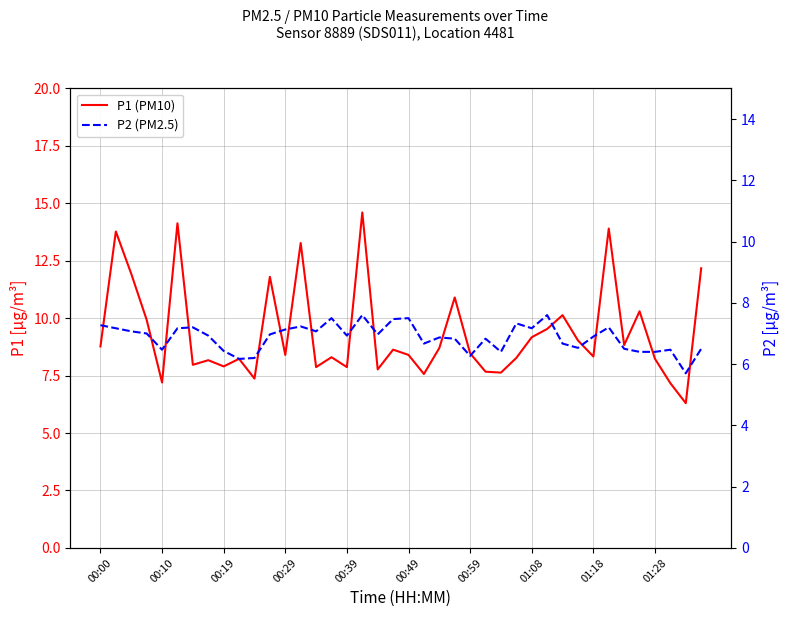

Rank the series by their average value, from highest to lowest.

P1 (PM10), P2 (PM2.5)